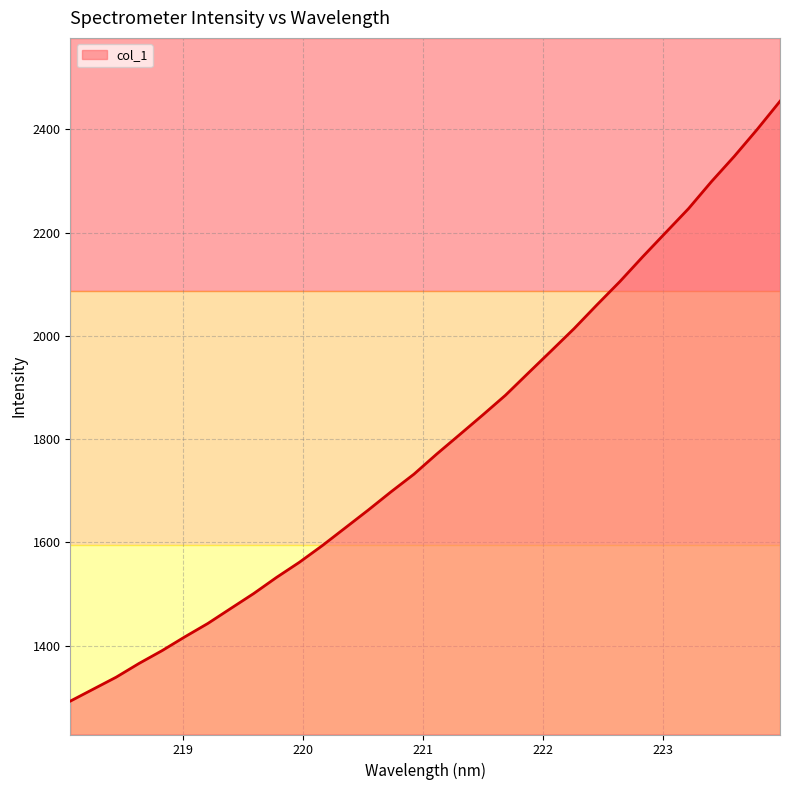

What is the greatest value displayed?

2454.7